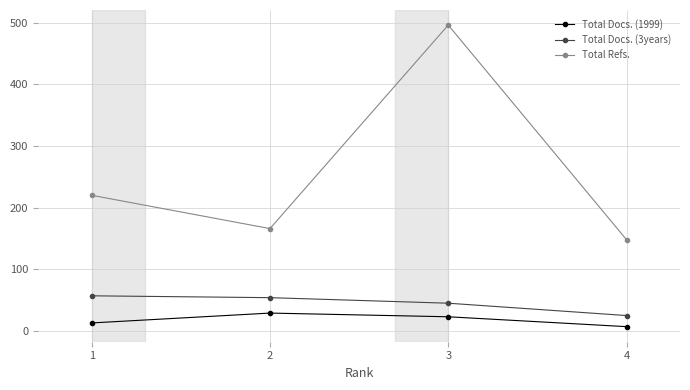

How many values in the Total Refs. series are below 220?

2